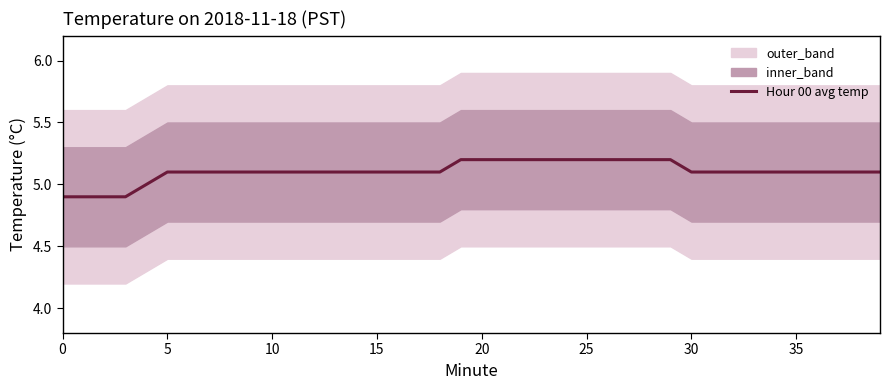

How many lines are shown in the chart?

1